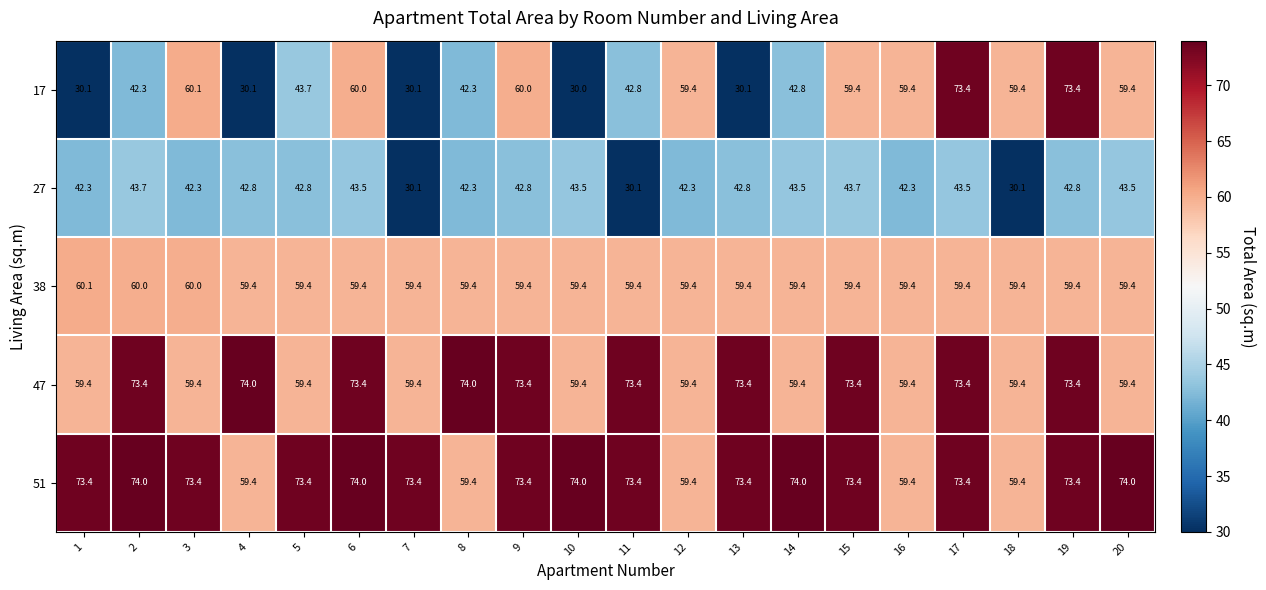

Count the 38 values in the range 59 to 60.

19